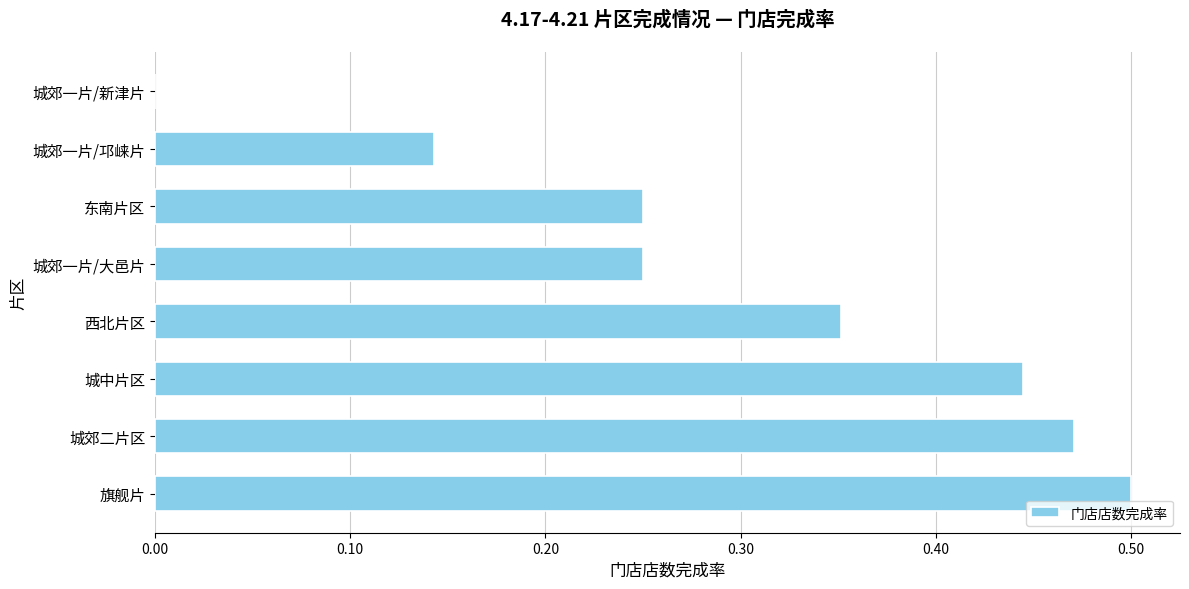

What is the change in value from 城郊二片区 to 城郊一片/邛崃片?

-0.3